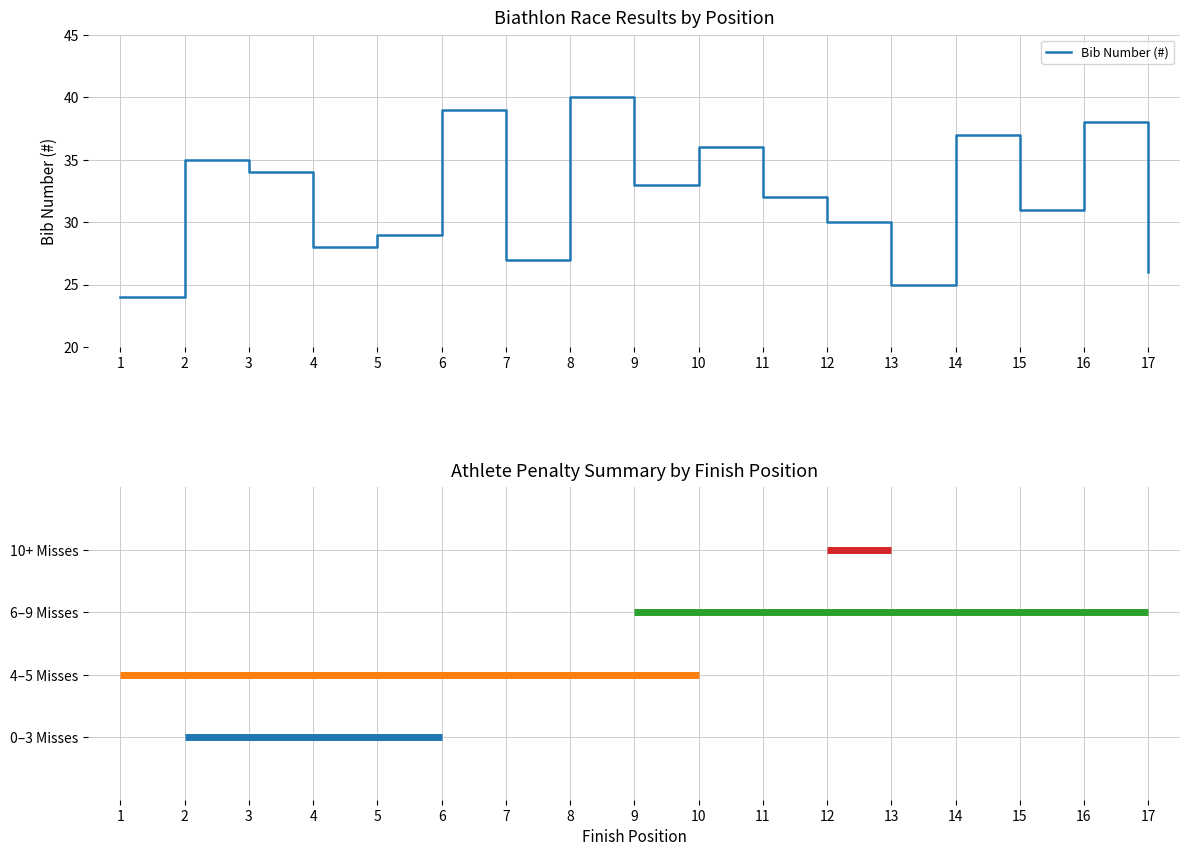

What value does the data have at 2, to the nearest 5?

35